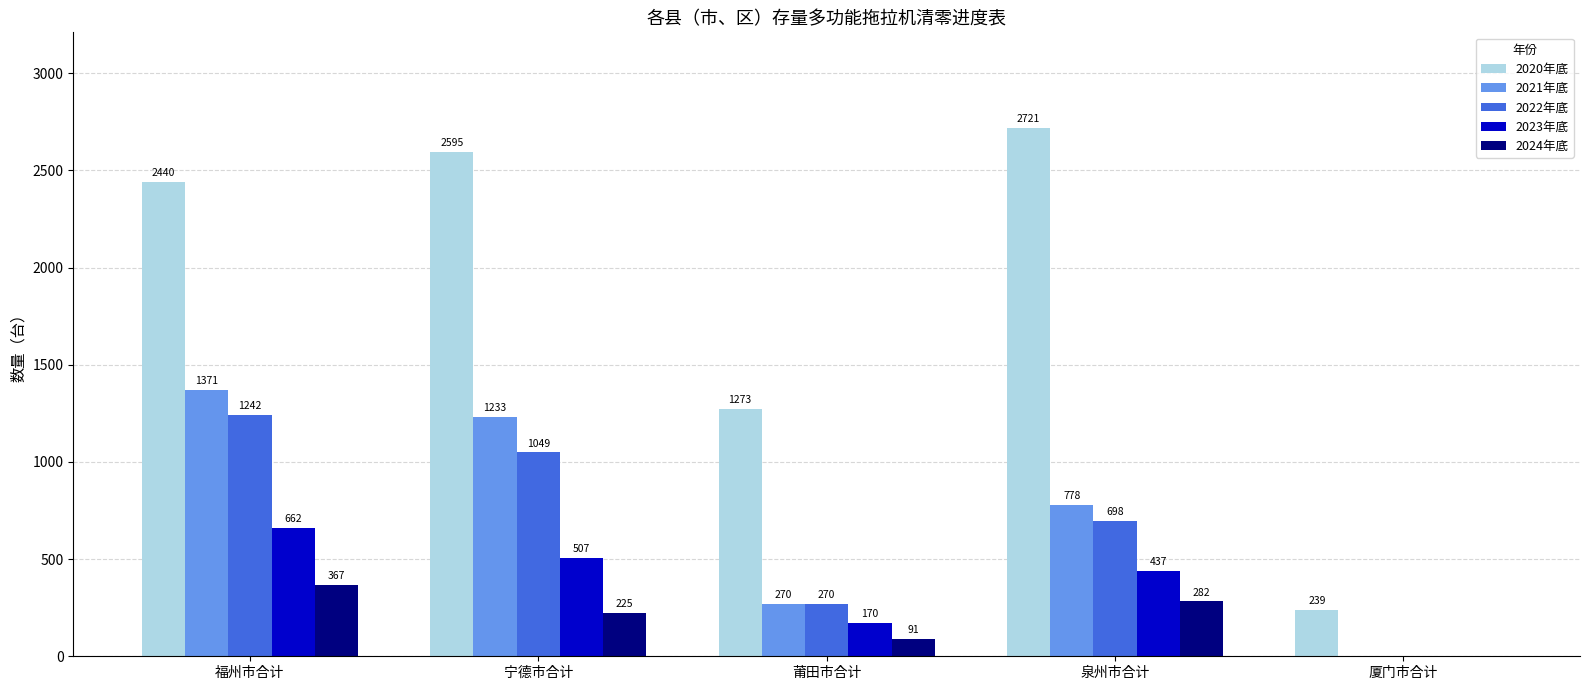

At which category is the sum across all series the highest?

福州市合计